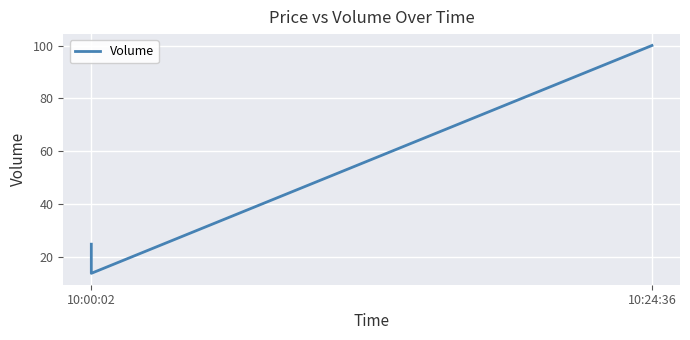

What is the average value?

46